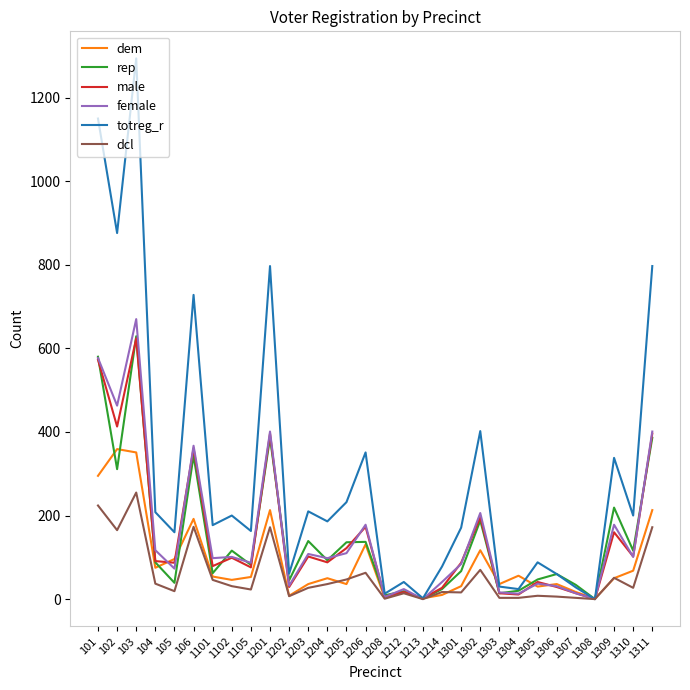

Does the chart display data point markers on the line(s)?

No